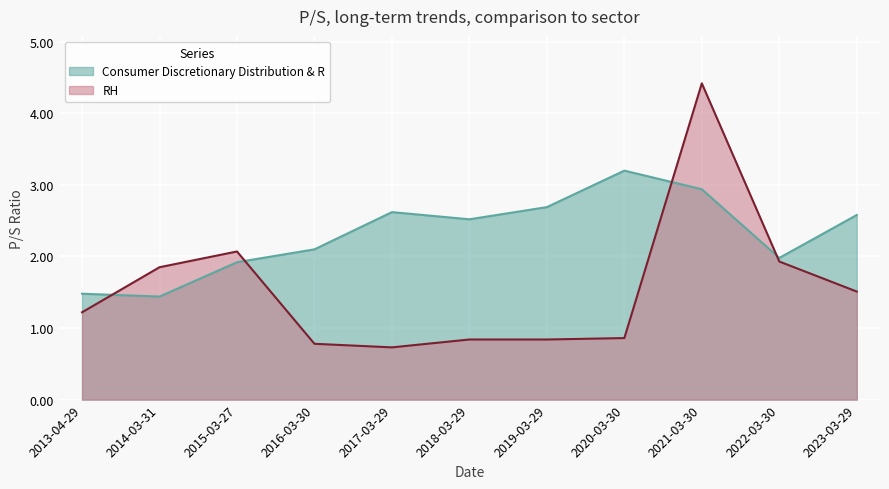

Which series changed the most between 2019-03-29 and 2023-03-29?

RH